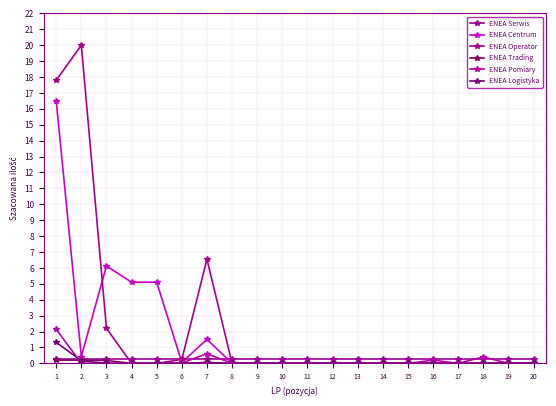

What is the total value across all series at 8?

0.2